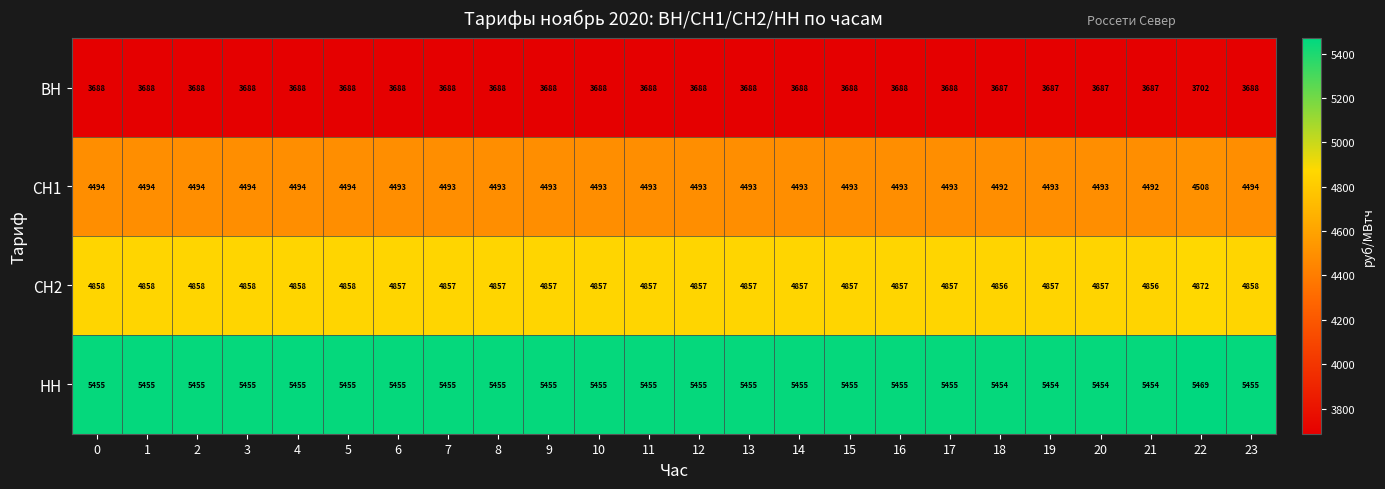

What is the average value of the НН series?

5455